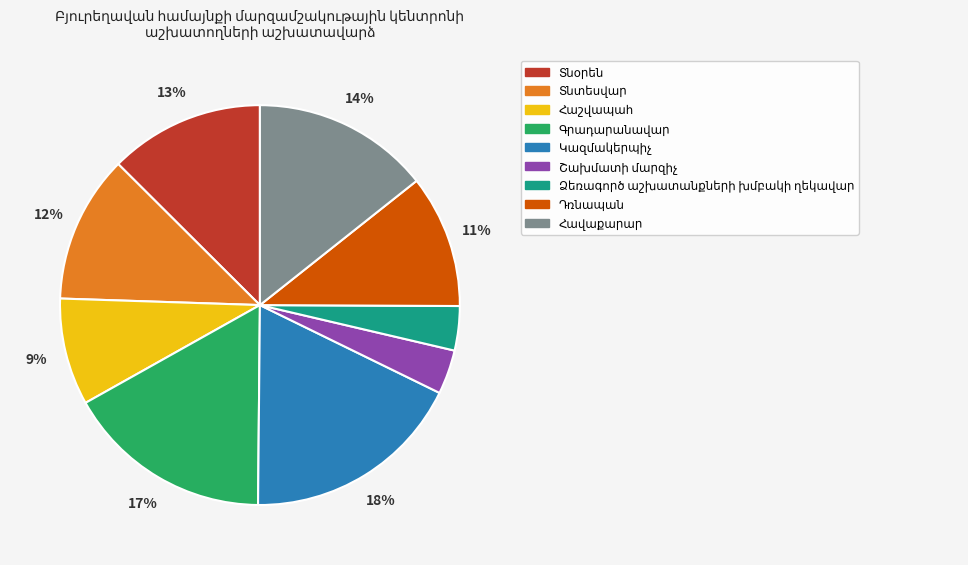

Count the number of slices in the pie.

9